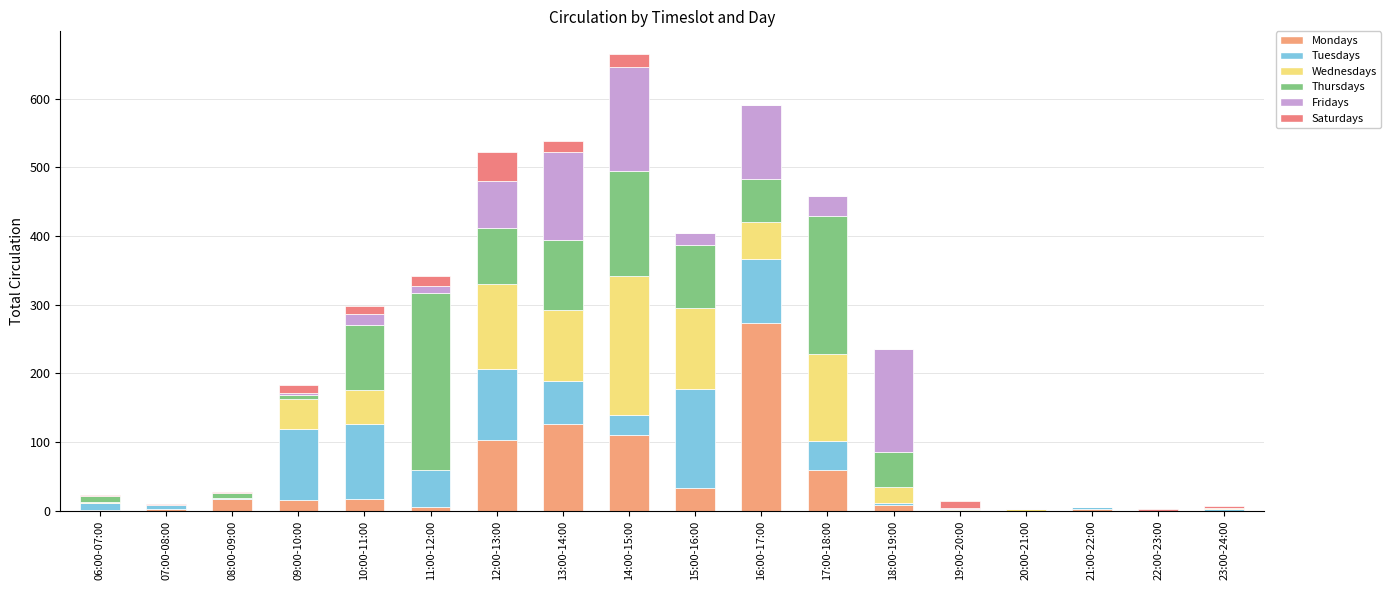

What is the sum of the Tuesdays values at 19:00-20:00 and 18:00-19:00?

4